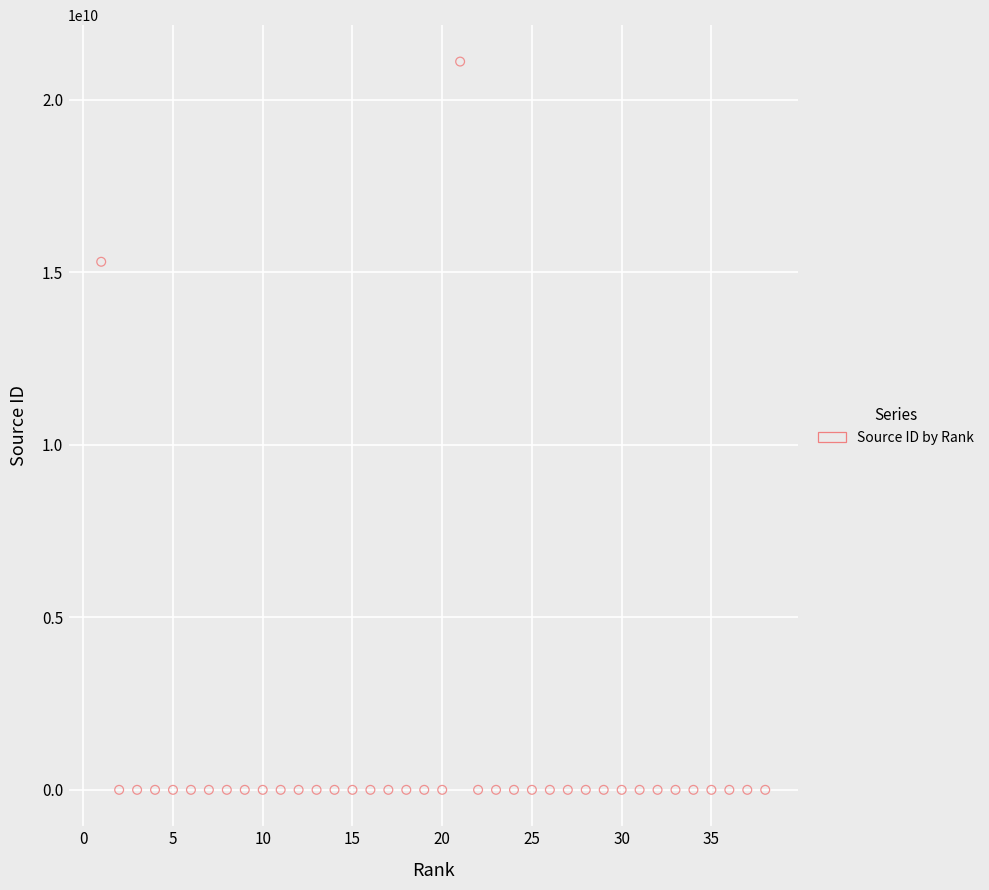

What is the range of Y values (max minus min)?

21100549195